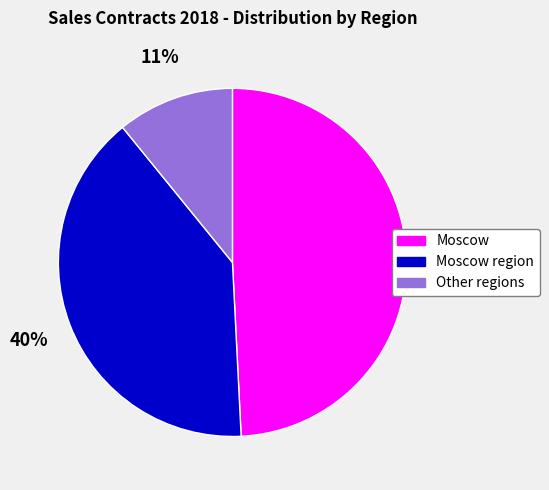

Approximately how many times larger is the value at Moscow compared to Other regions?

4.5